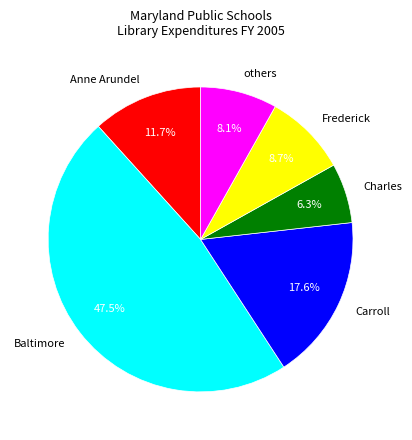

Is there a majority slice in this chart?

No